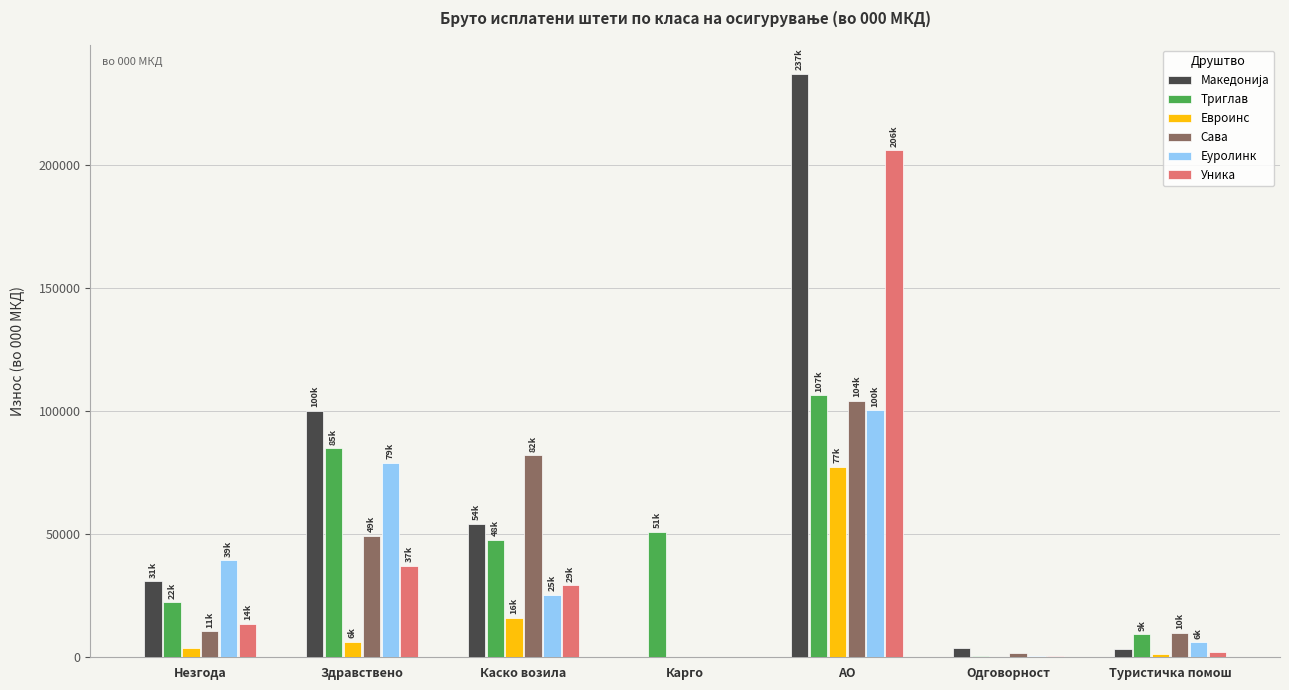

What value does the Триглав series have at Здравствено?

84893.2